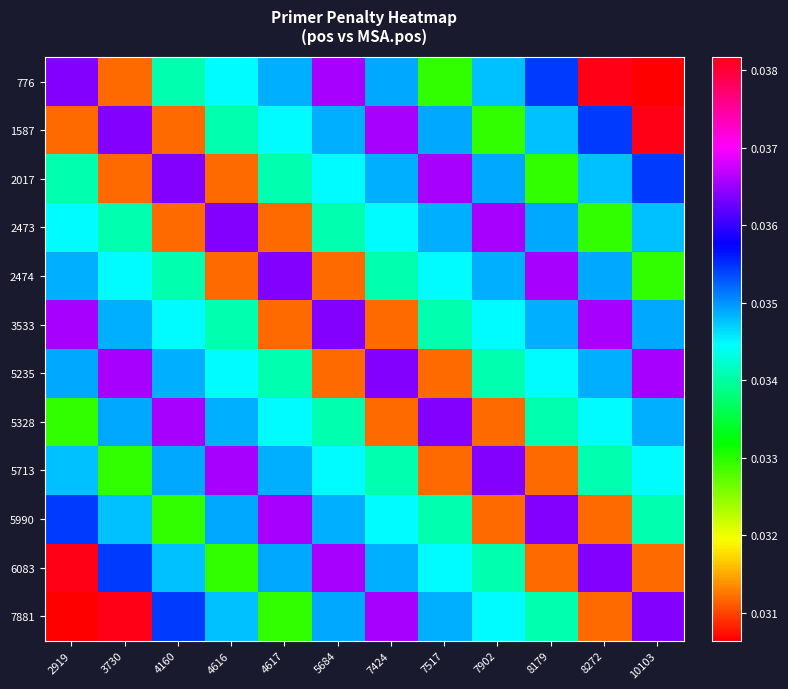

At 4616, list the series in order from largest to smallest.

5713, 2473, 5990, 5328, 7881, 776, 5235, 1587, 3533, 6083, 2017, 2474